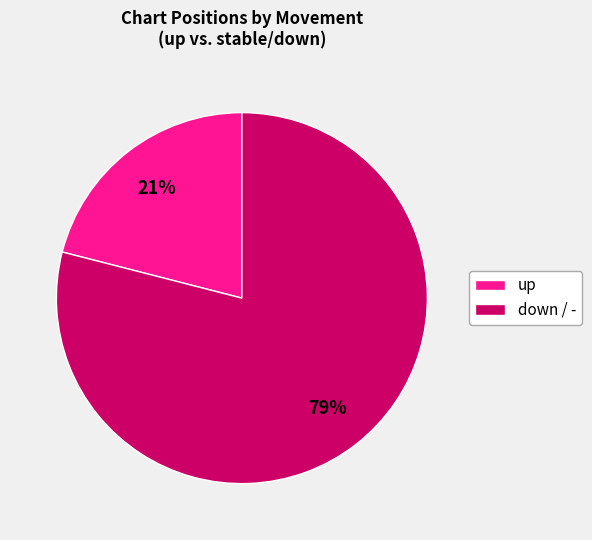

What is the ratio of the value at down / - to the value at up?

3.8